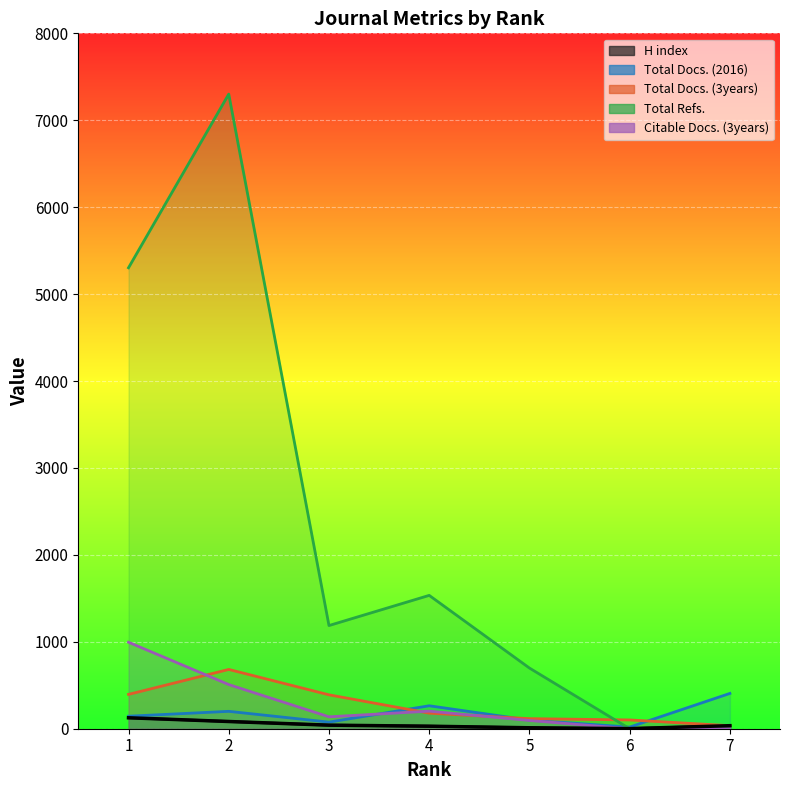

What is the total value across all series at 1?

6963